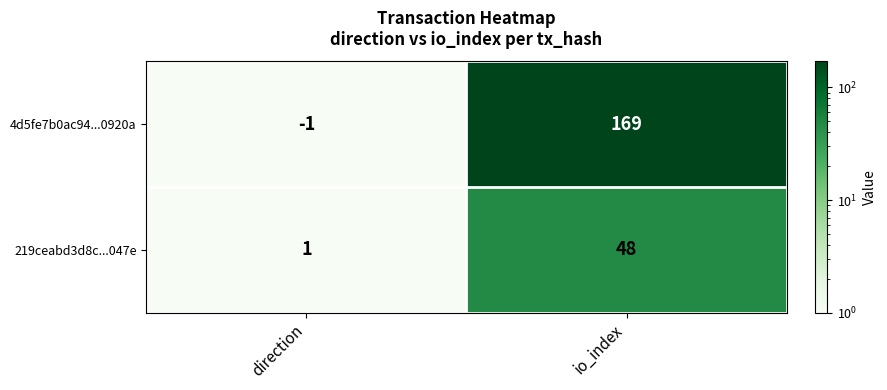

What is the difference between the maximum and minimum values in the 4d5fe7b0ac94...0920a series?

170